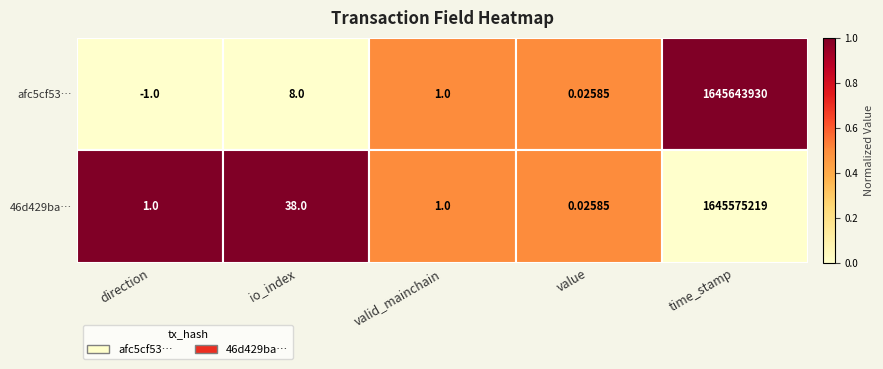

At which label does 46d429ba… reach its minimum?

value